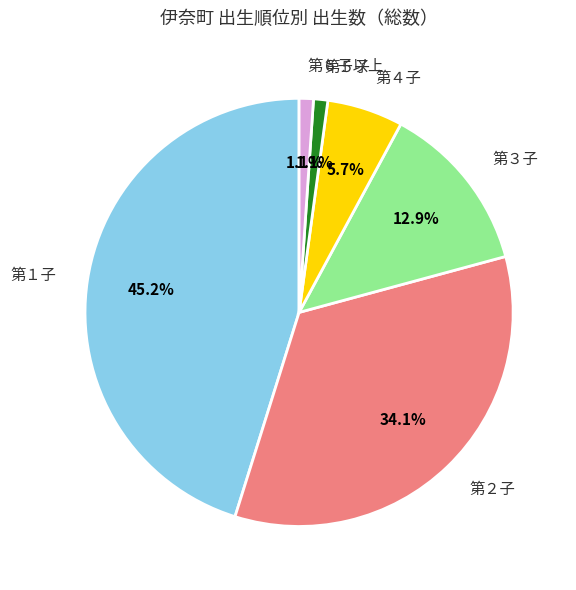

What percentage is NOT represented by 第６子以上?

98.9%